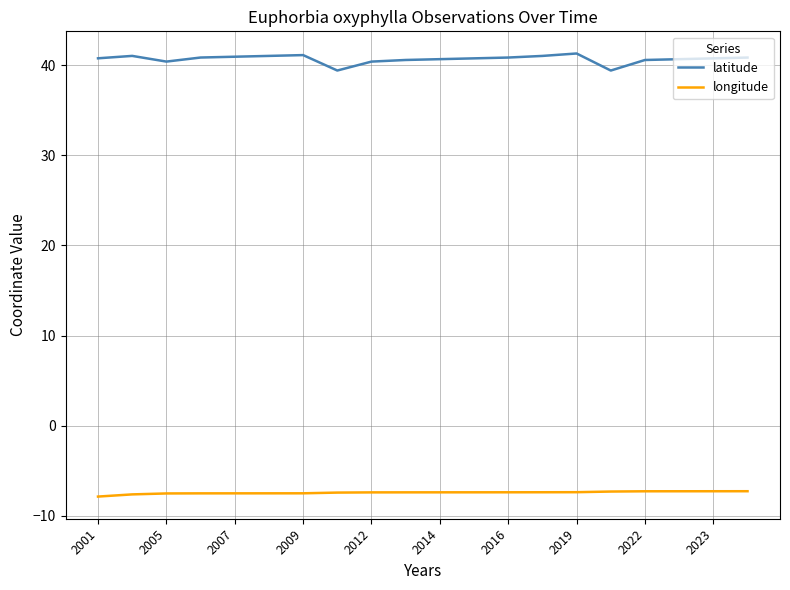

What is the maximum value for longitude?

-7.3